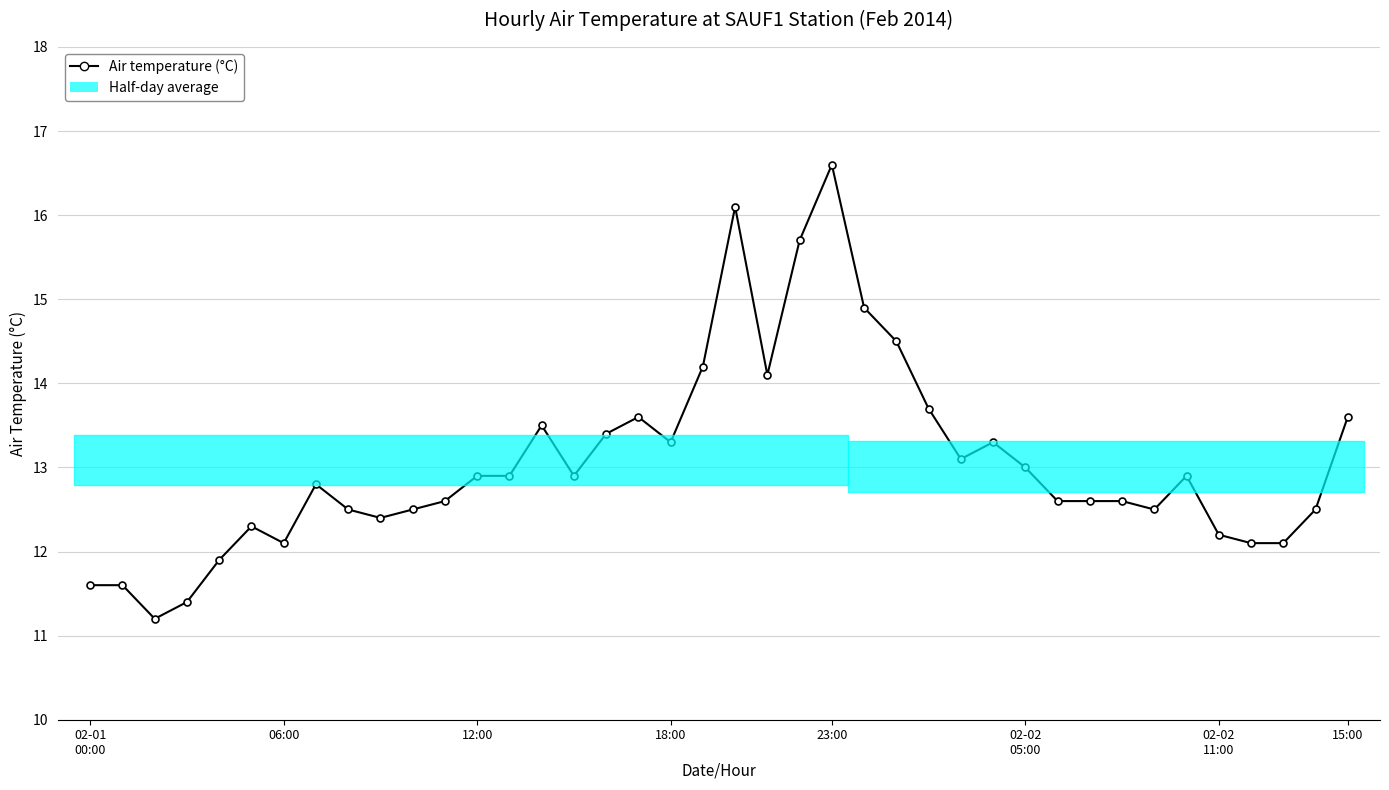

What is the smallest value displayed?

11.2